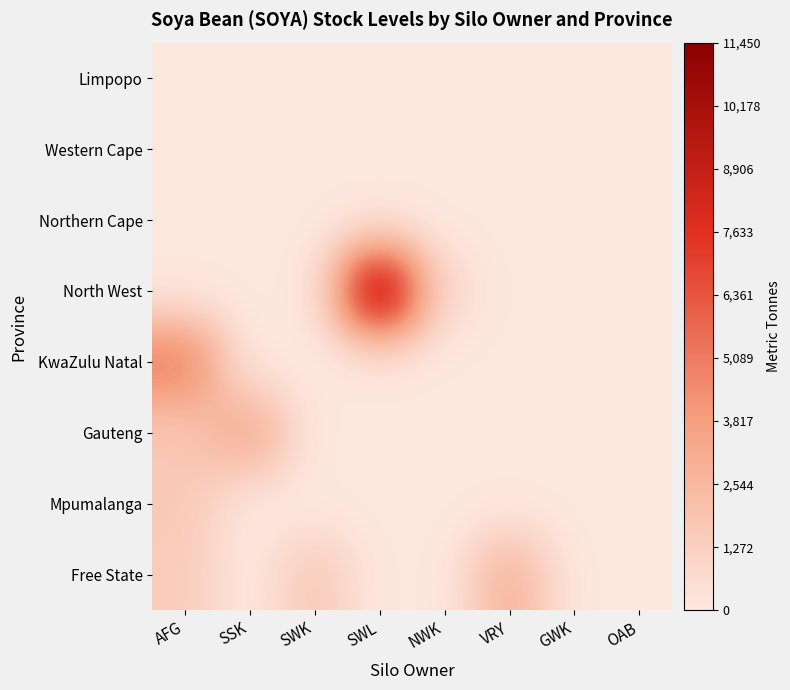

Rank the series at AFG from highest to lowest value.

KwaZulu Natal, Mpumalanga, Gauteng, Free State, North West, Northern Cape, Western Cape, Limpopo